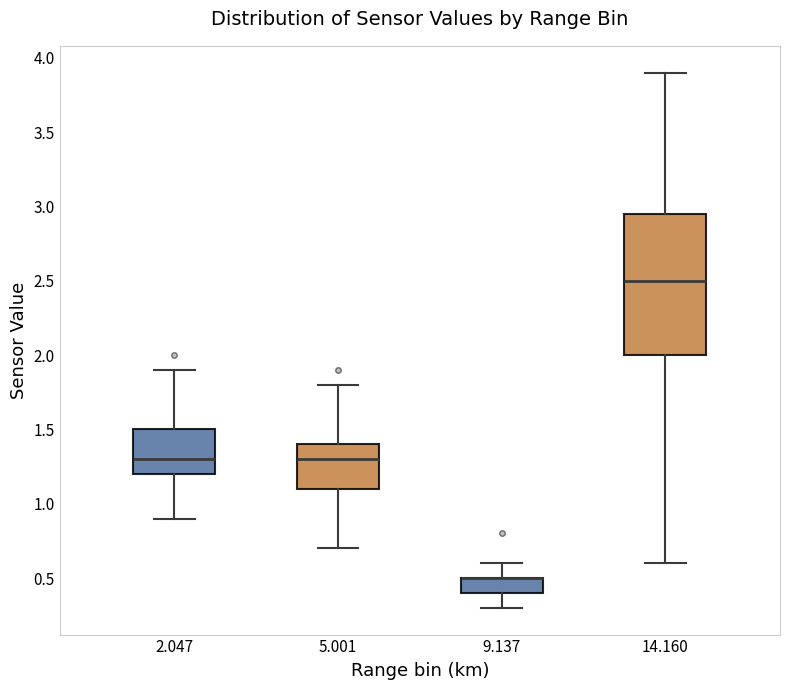

Reading left to right, read every box against the y-axis: the position of its median line, the range the box covers, and the ends of its whiskers. The values are not printed on the chart, so give them approximately, as read against the axis.

2.047: median 1.30, box 1.20 to 1.50, whiskers 0.90 to 1.90
5.001: median 1.30, box 1.10 to 1.40, whiskers 0.70 to 1.80
9.137: median 0.50 (drawn on the box's upper edge), box 0.40 to 0.50, whiskers 0.30 to 0.60
14.160: median 2.50, box 2.00 to 2.95, whiskers 0.60 to 3.90